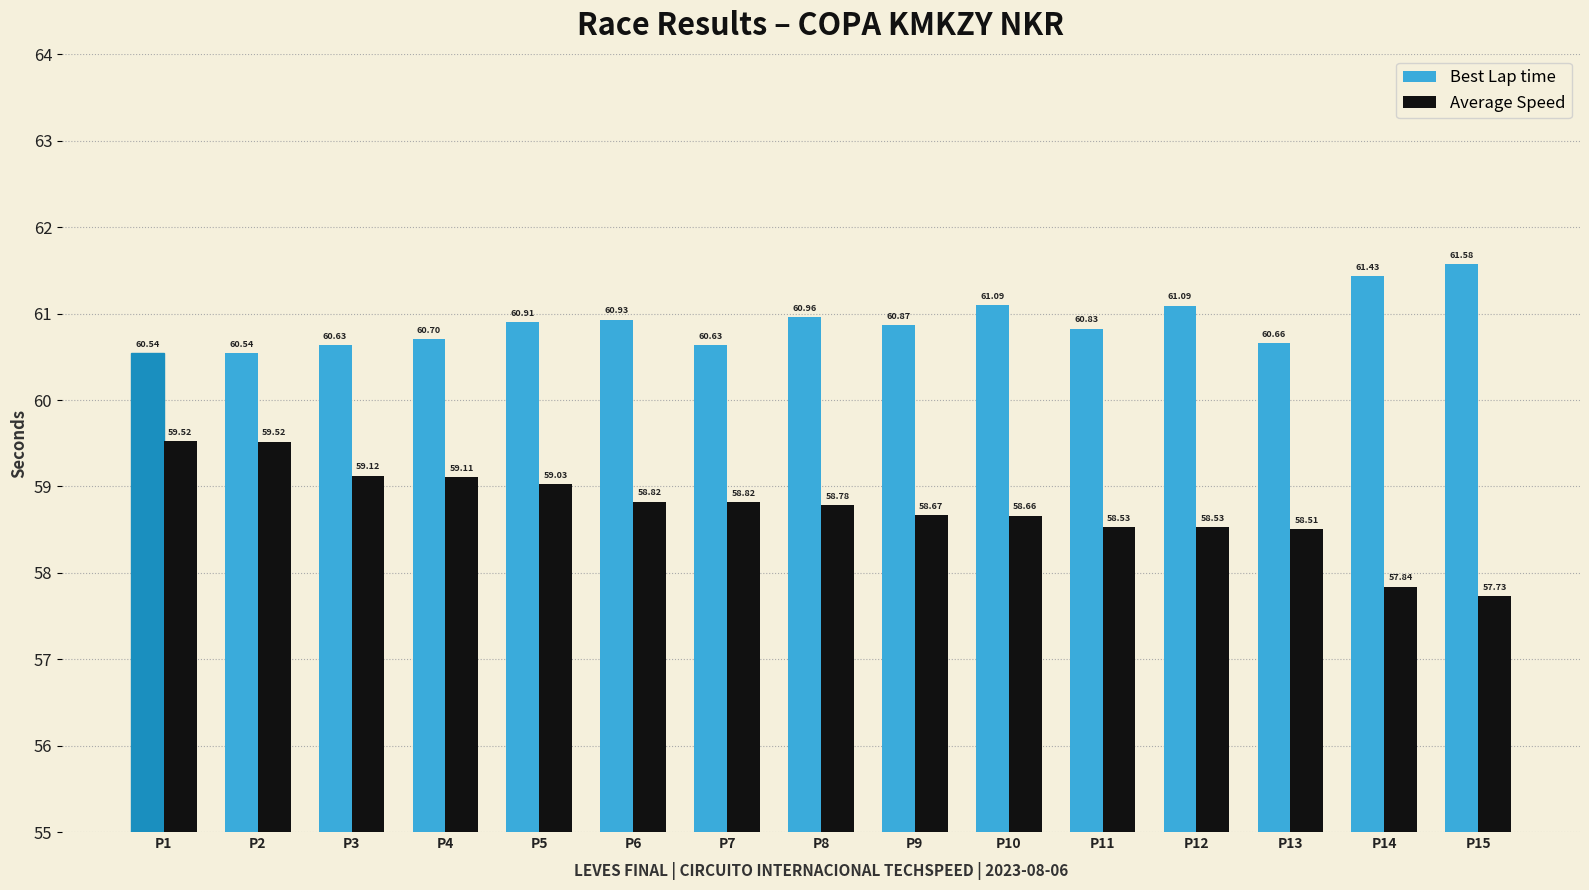

Reading left to right, list all the values displayed in this chart.

Best Lap time: P1=60.5	P2=60.5	P3=60.6	P4=60.7	P5=60.9	P6=60.9	P7=60.6	P8=61.0	P9=60.9	P10=61.1	P11=60.8	P12=61.1	P13=60.7	P14=61.4	P15=61.6
Average Speed: P1=59.5	P2=59.5	P3=59.1	P4=59.1	P5=59.0	P6=58.8	P7=58.8	P8=58.8	P9=58.7	P10=58.7	P11=58.5	P12=58.5	P13=58.5	P14=57.8	P15=57.7